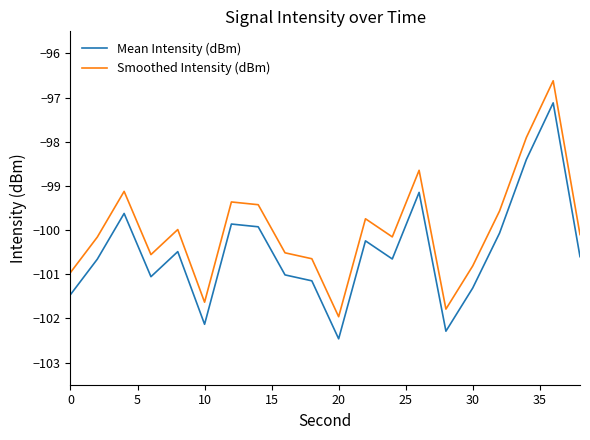

At how many categories does at least one series exceed -97?

1